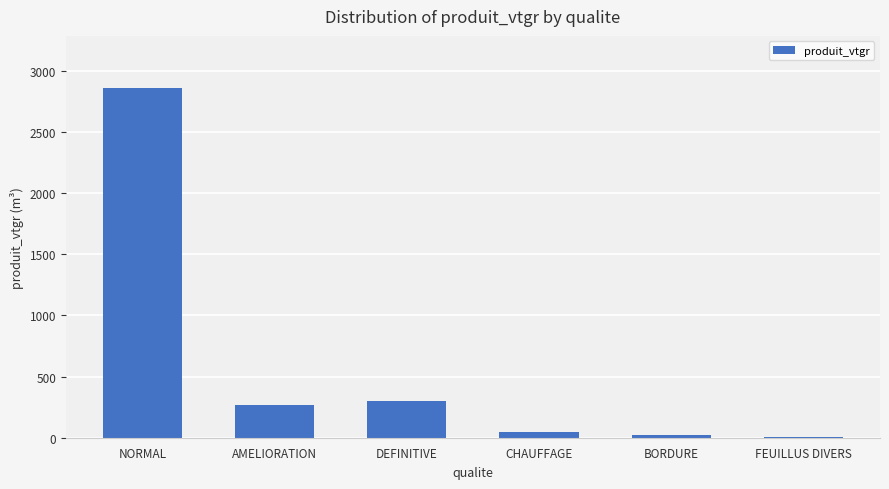

Which category has the highest value across all series?

NORMAL